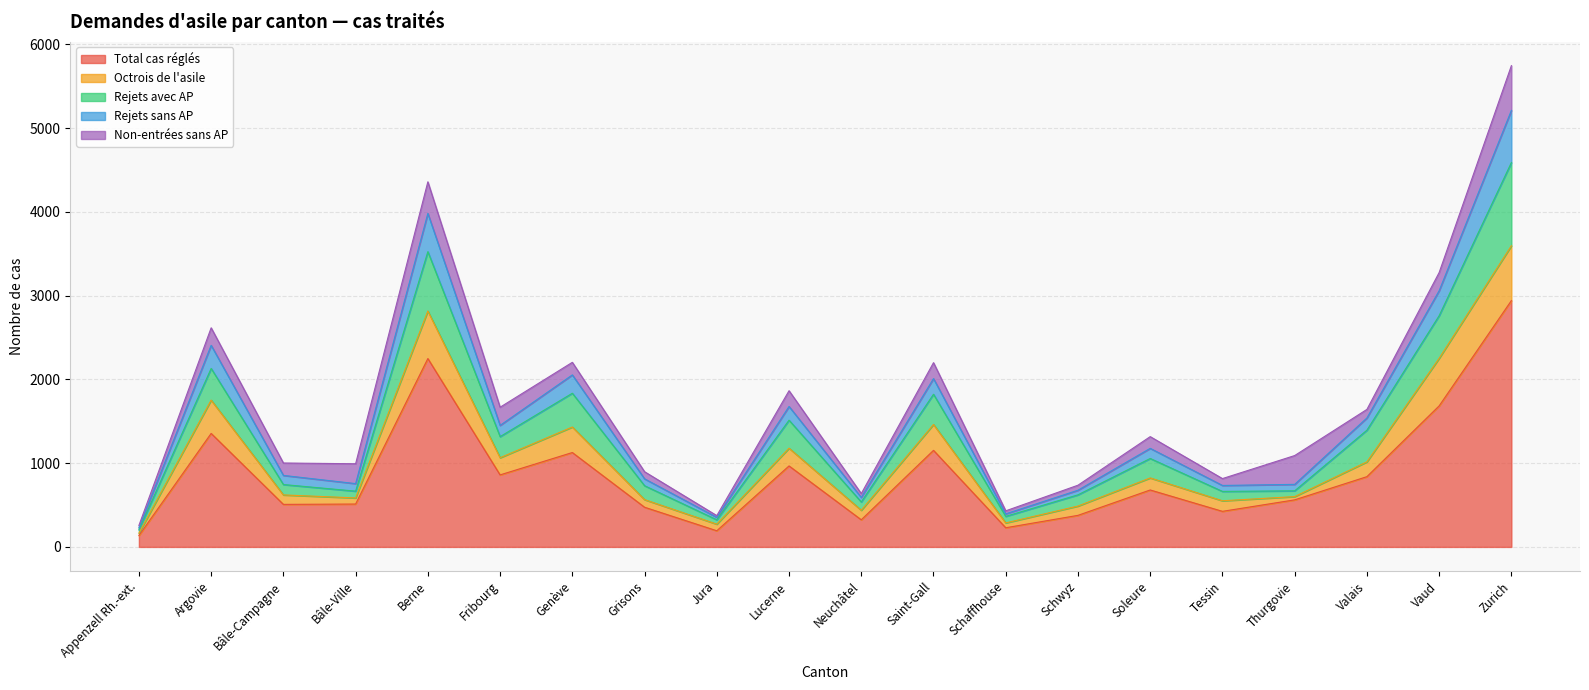

The value of Total cas réglés at Argovie is 387. True or false?

False